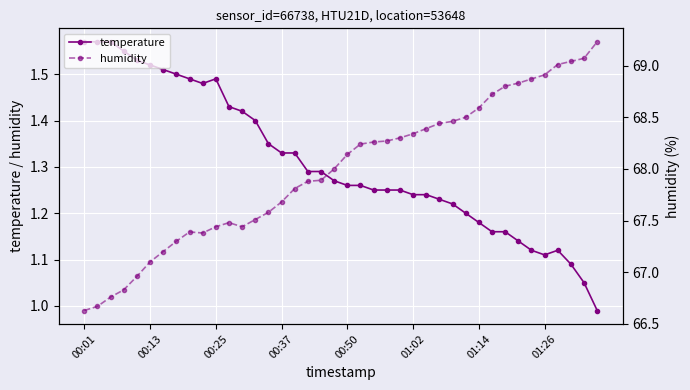

True or false: temperature and humidity cross at least once.

False